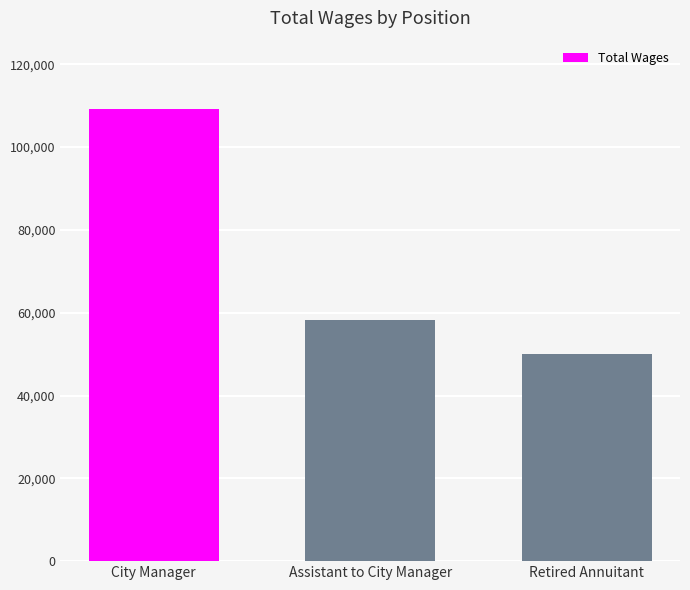

Which category has the highest value across all series?

City Manager